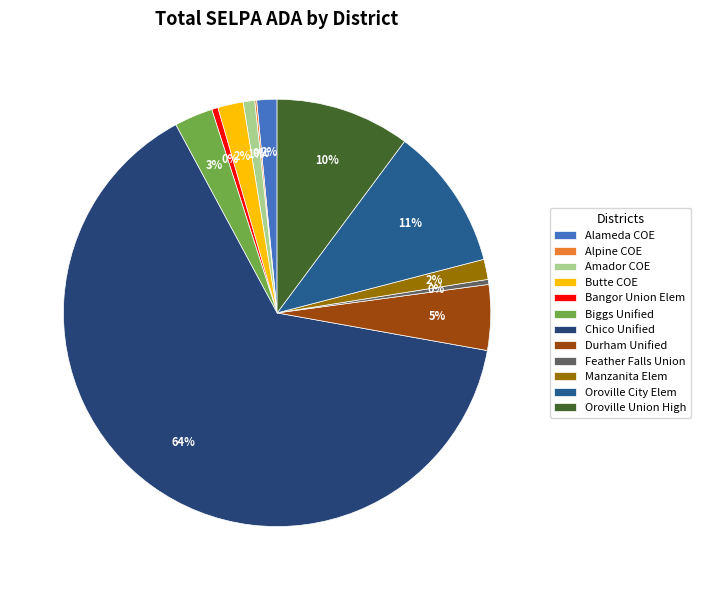

To the nearest percent, what is the average slice percentage?

8%